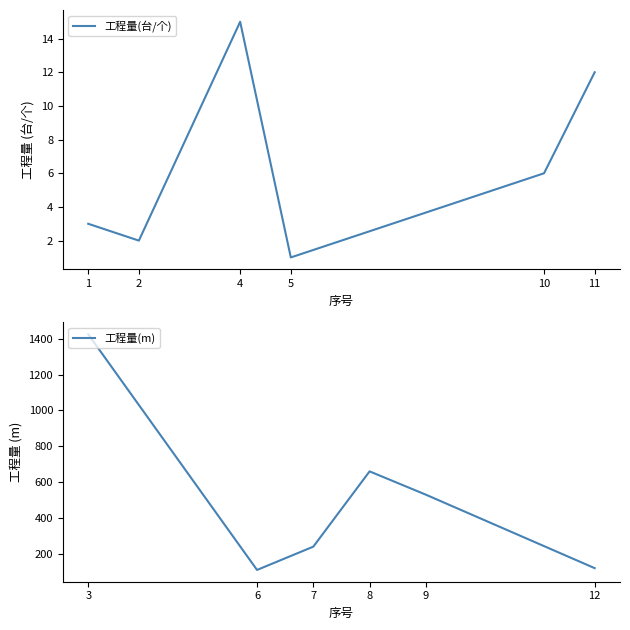

What is the approximate value of 工程量(m) at 8, to the nearest 100?

700